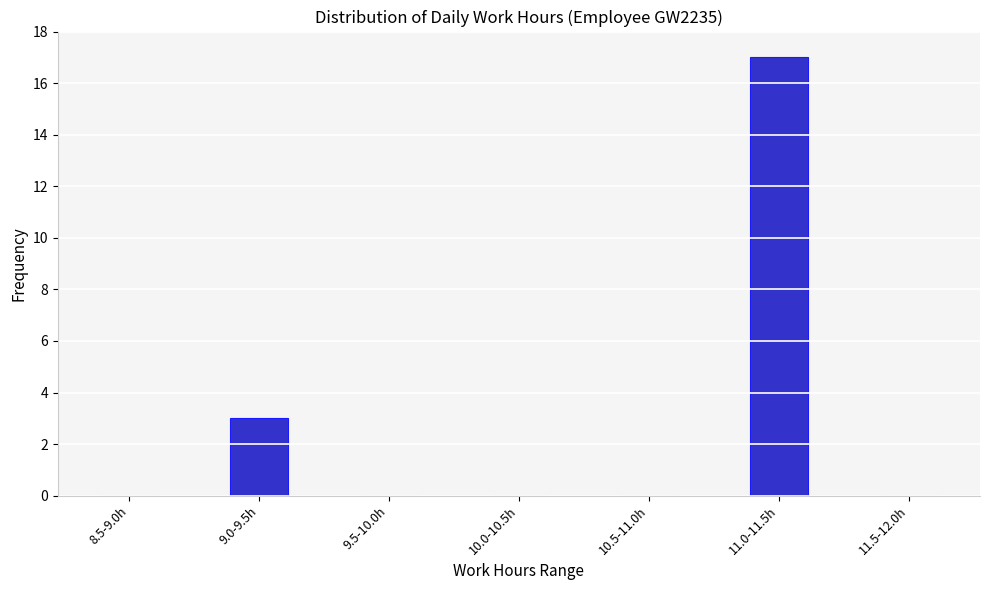

Reading left to right, transcribe all the data shown in this chart.

8.5-9.0h=0	9.0-9.5h=3	9.5-10.0h=0	10.0-10.5h=0	10.5-11.0h=0	11.0-11.5h=17	11.5-12.0h=0